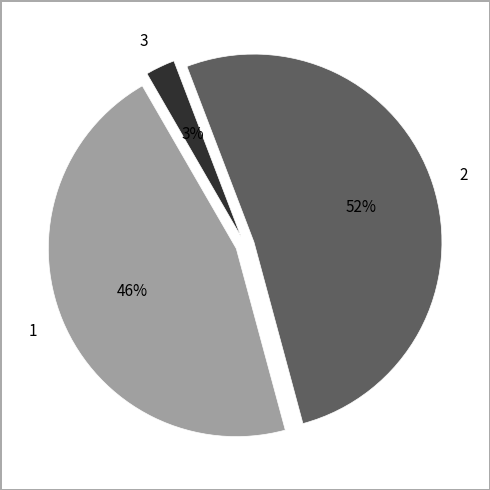

Which category has the smallest portion of the pie?

3